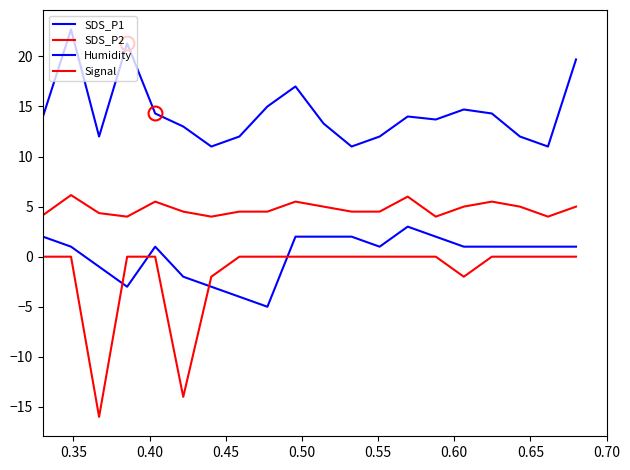

At which category is the sum across all series the highest?

0.35